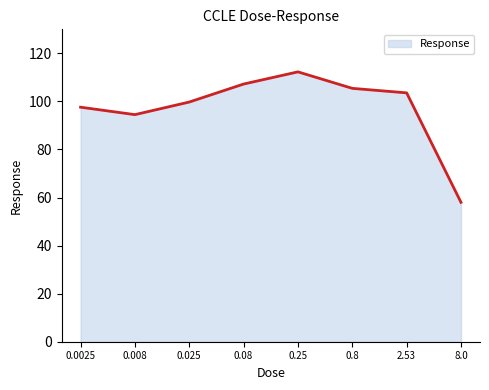

How many interior local valleys (lower than both neighbors) does the data have?

1